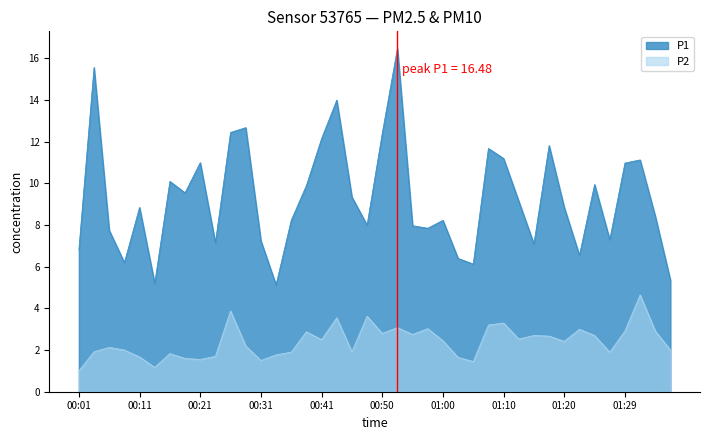

Is the value of P1 at 01:00 greater than the value of P2 at 00:31?

Yes